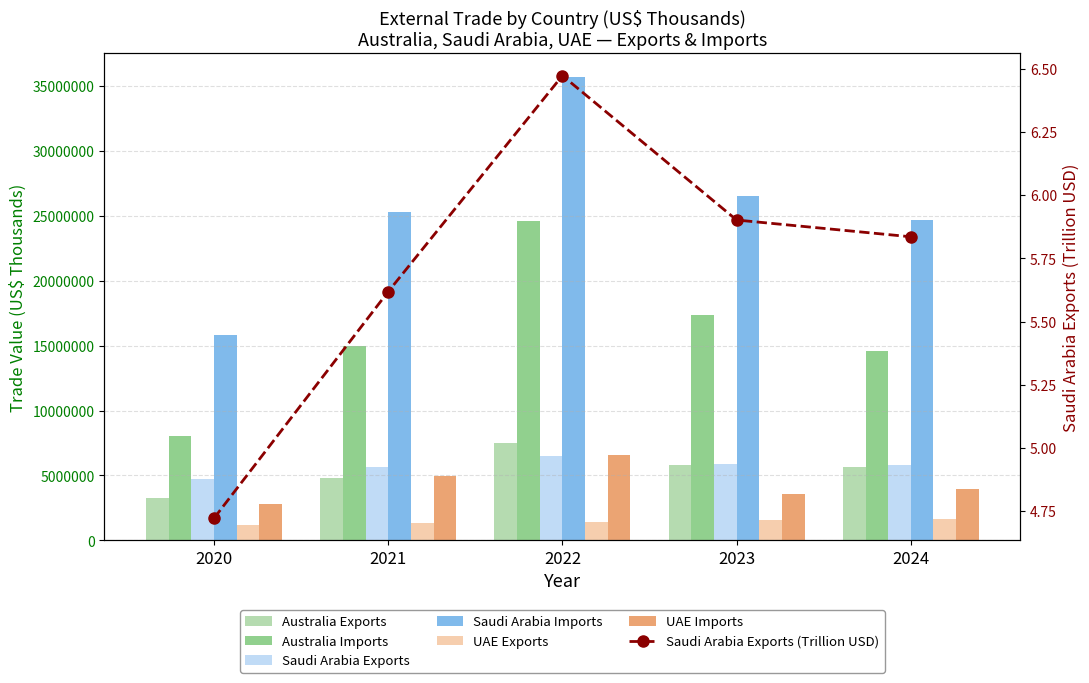

At which category is the sum across all series the highest?

2022